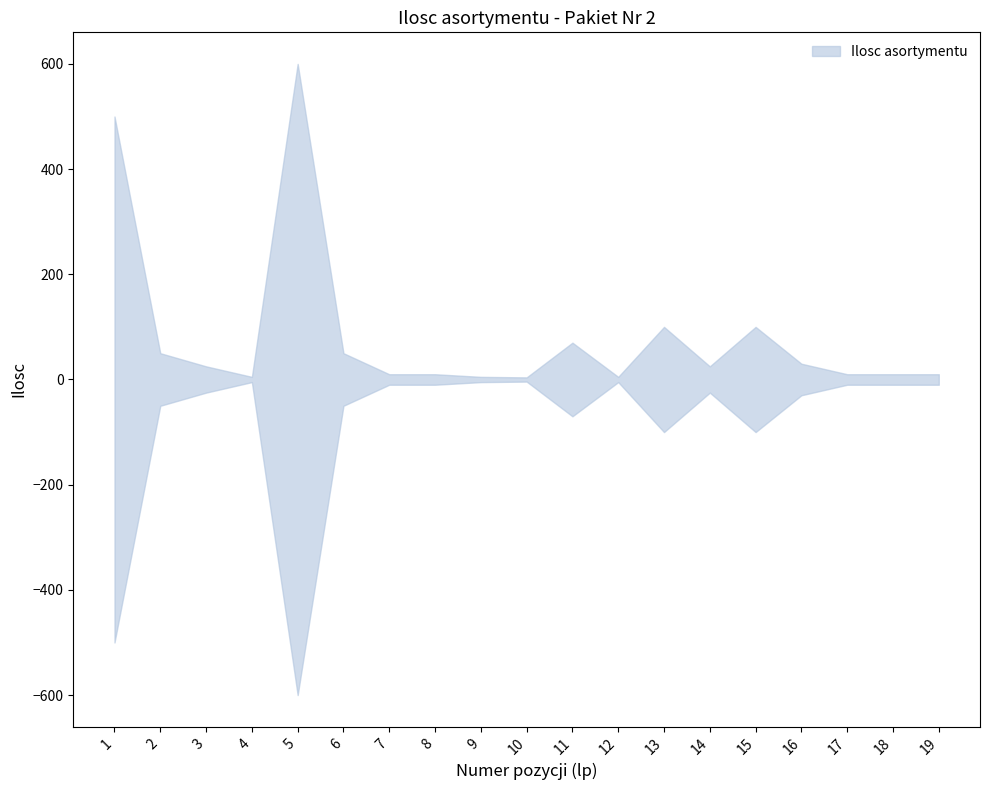

Between 8 and 18, which series saw the biggest shift?

upper